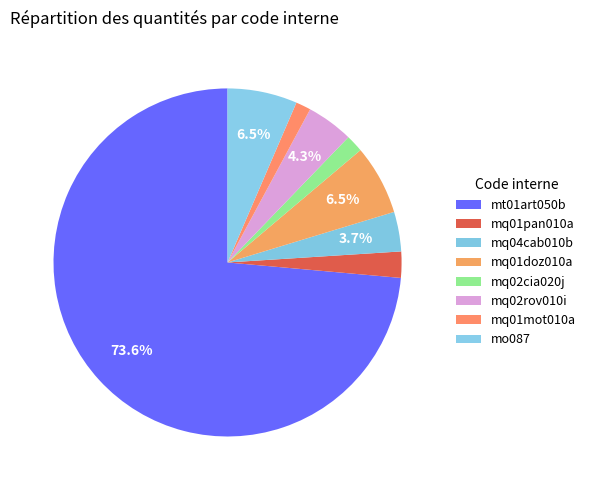

Is it true that mt01art050b is 74% of the pie?

True